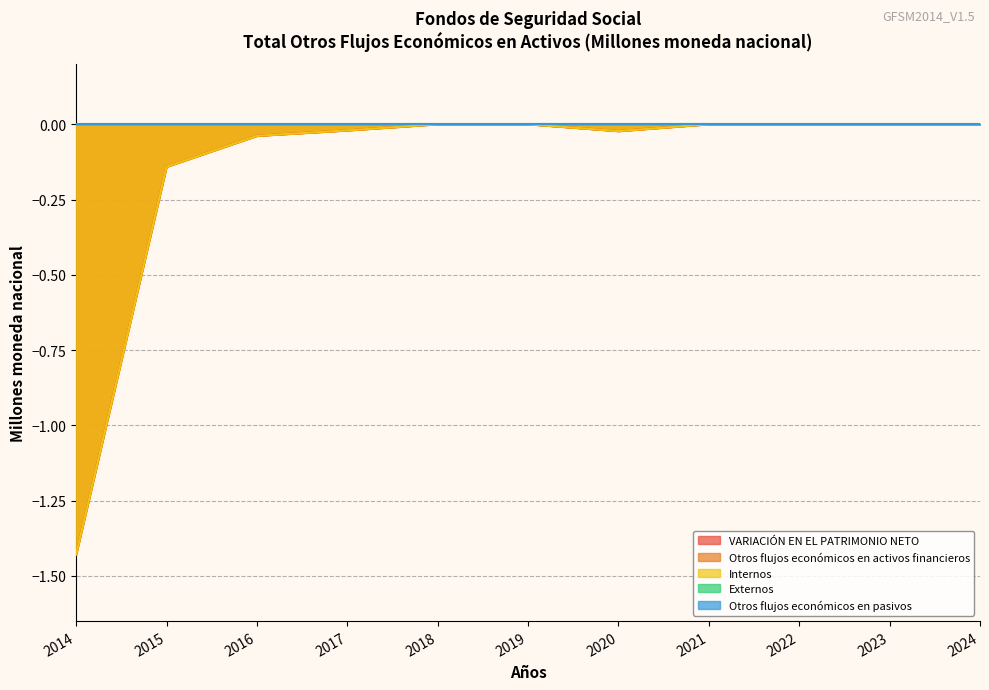

True or false: VARIACIÓN EN EL PATRIMONIO NETO has a value of -0.1 at 2015.

True